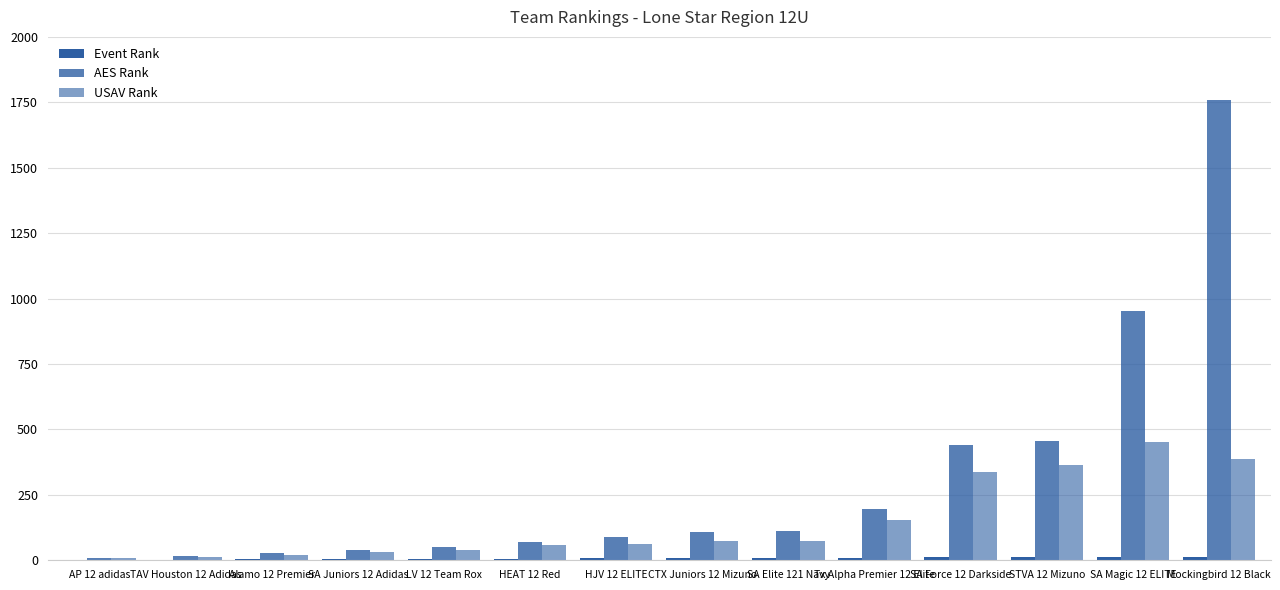

Are the bars horizontal?

No